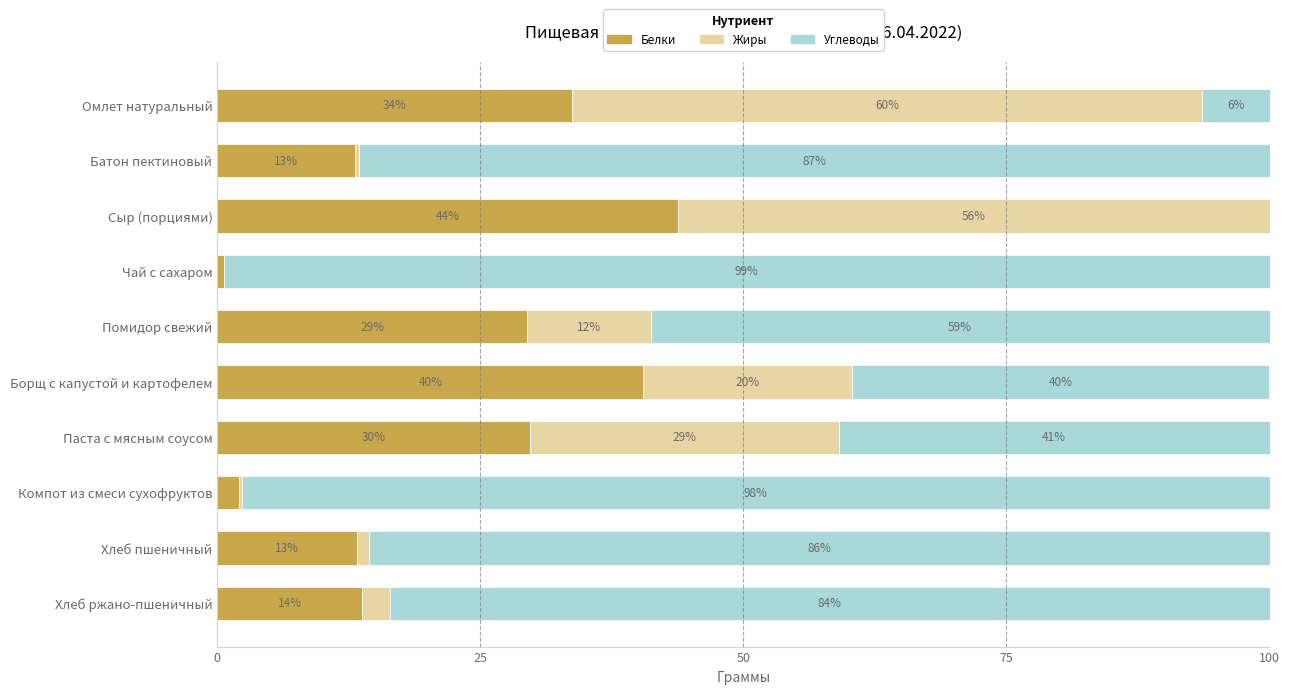

What is the average value of the Углеводы series?

59.9